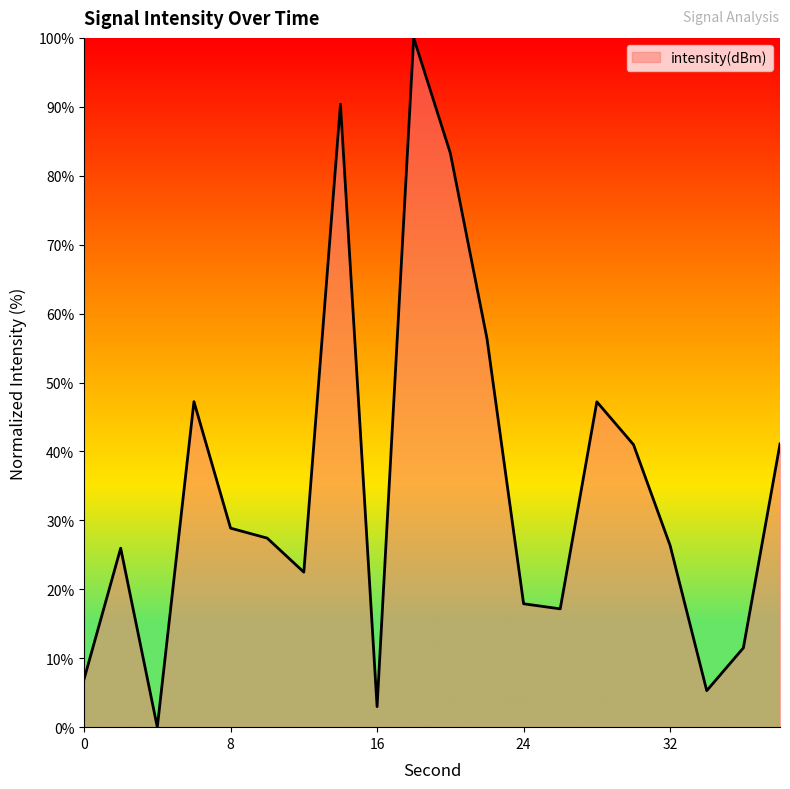

What is the maximum value shown in the chart?

100.0